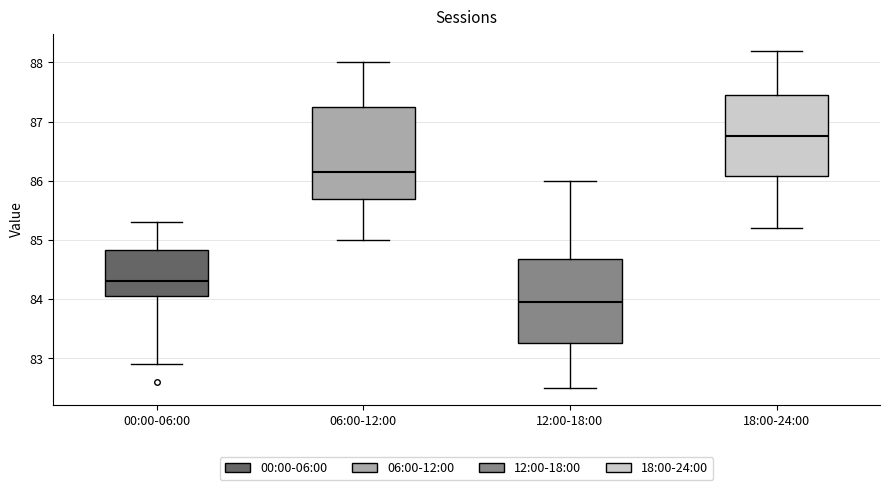

Which box has the lowest median line?

12:00-18:00